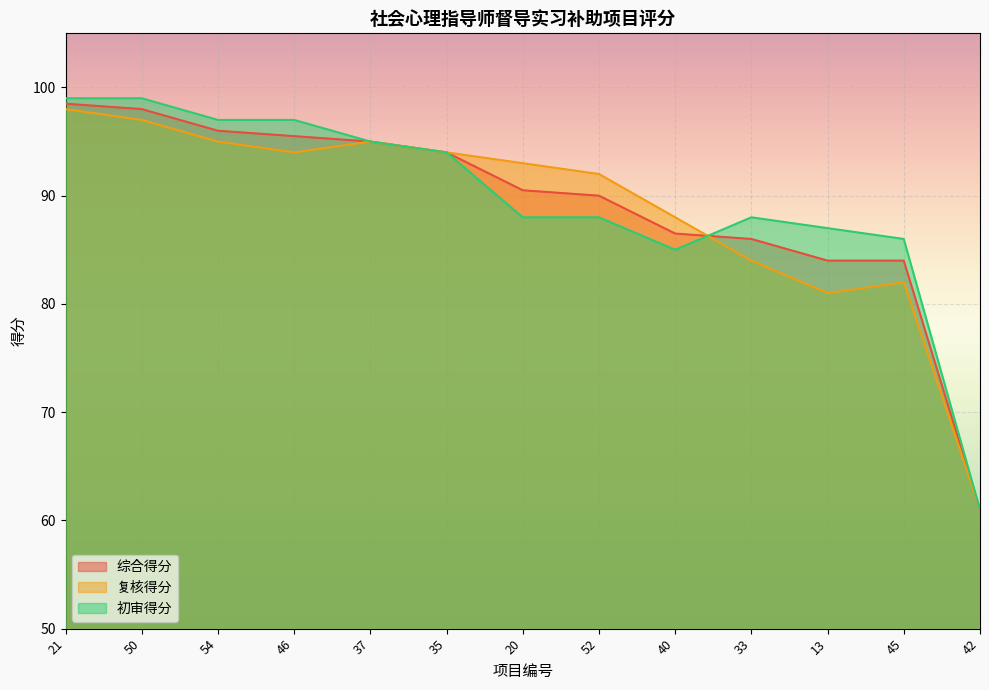

What is the highest value of the 初审得分 series?

99.0